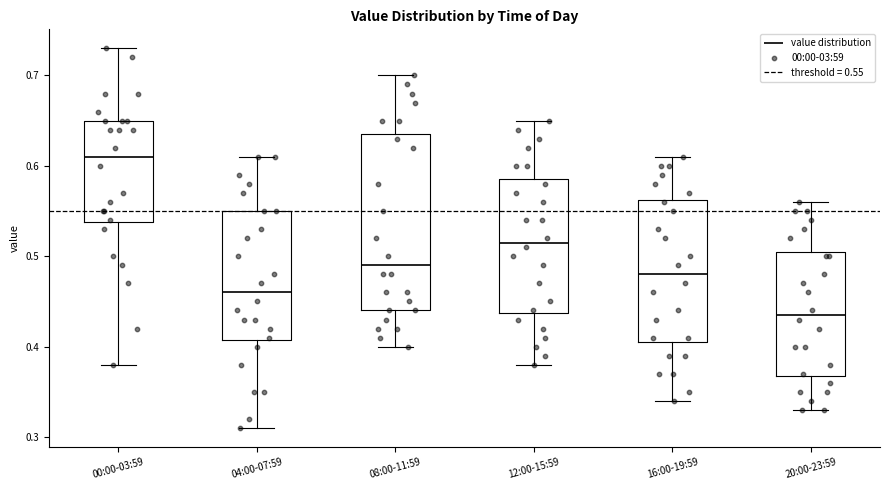

Which box's median line is the lowest?

20:00-23:59